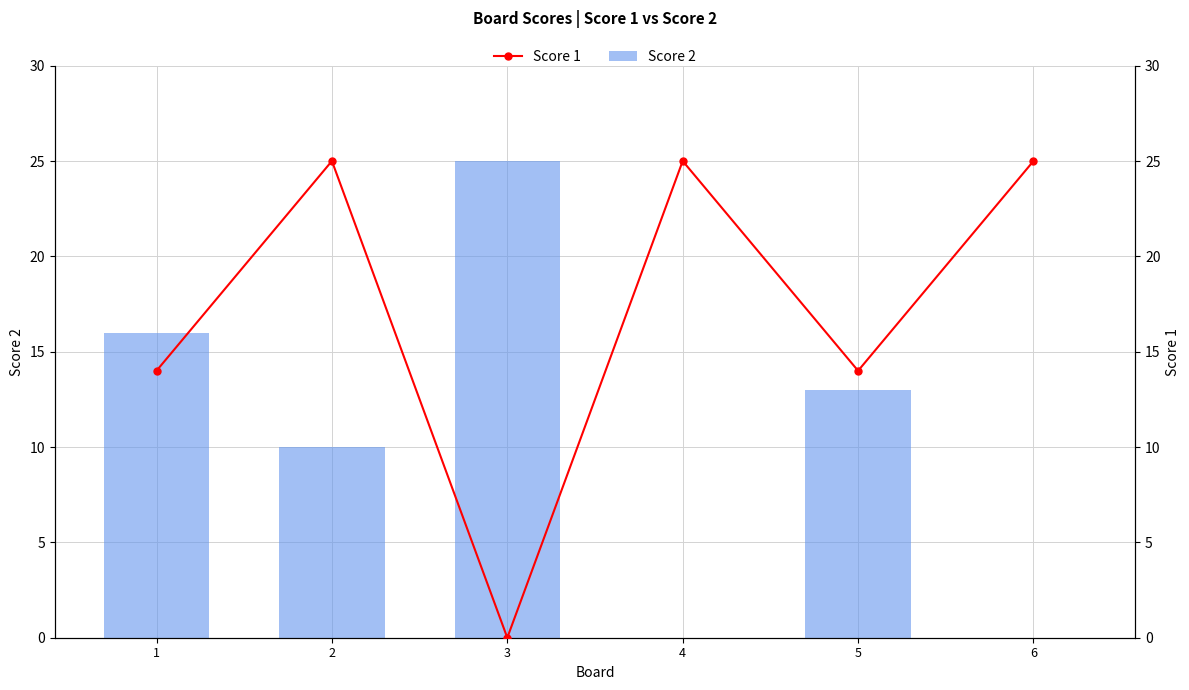

Is the value of Score 1 at 4 greater than the value of Score 2 at 2?

Yes